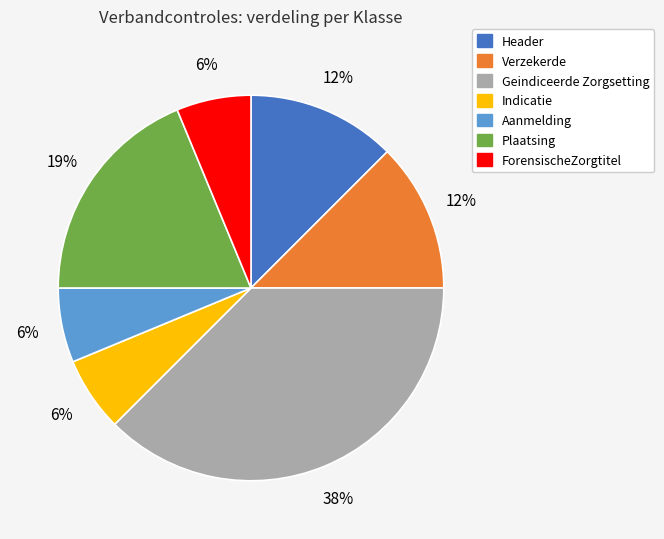

Is there any slice that represents more than half of the pie?

No